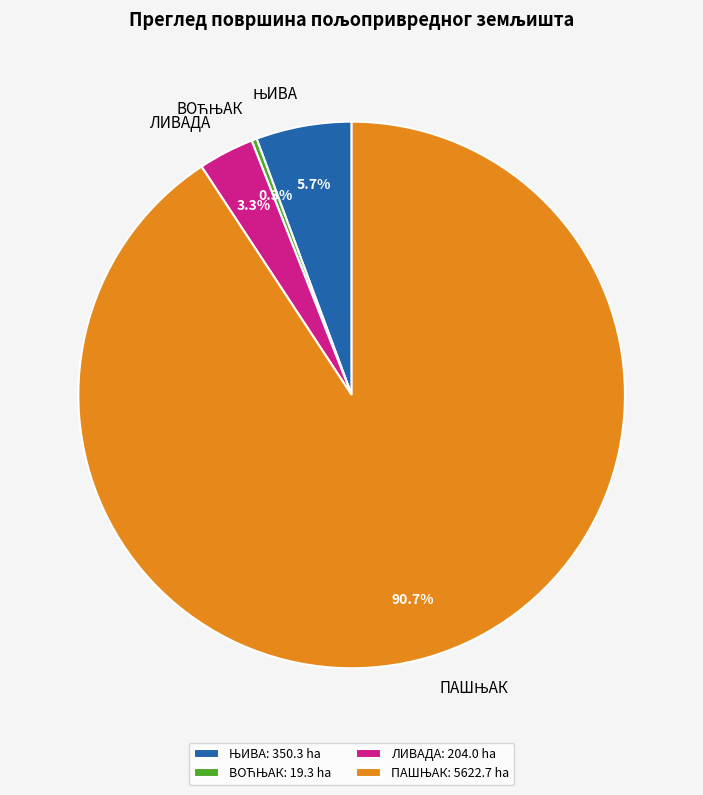

Does ЛИВАДА represent more than half of the total?

No